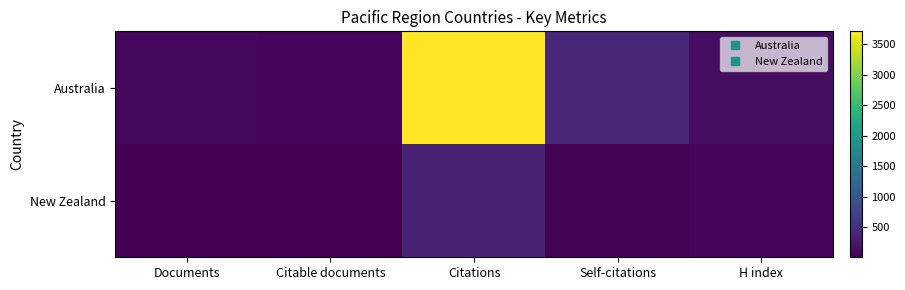

What is the total value across all series at Documents?

102